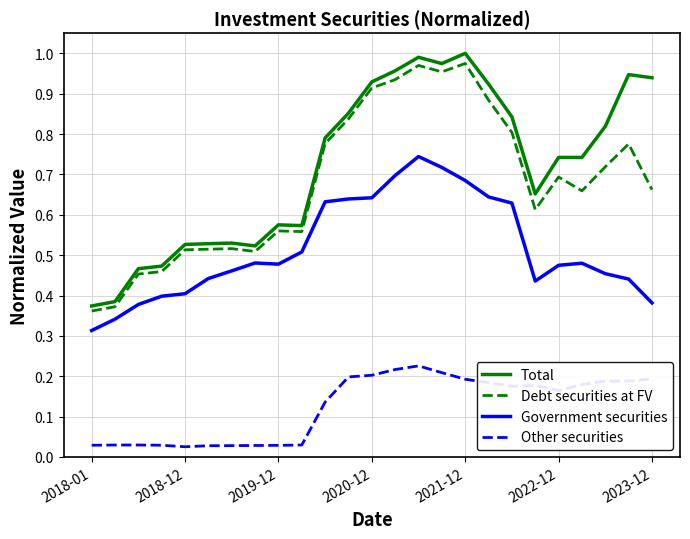

True or false: Total has more than 2 interior local peaks.

True